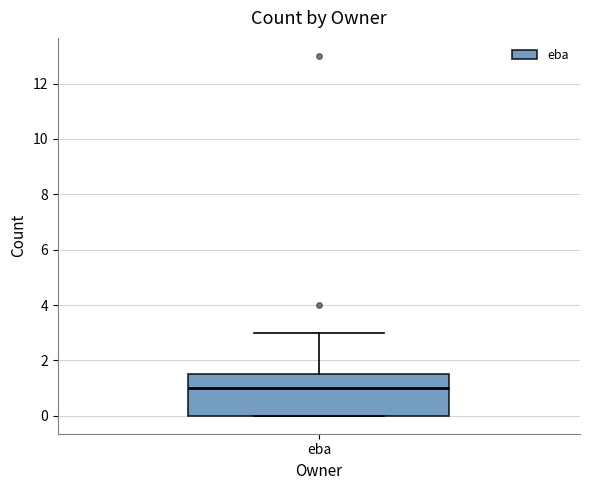

Where does the upper whisker of the box for eba end on the y-axis? The values are not printed on the chart, so give them approximately, as read against the axis.

3.0